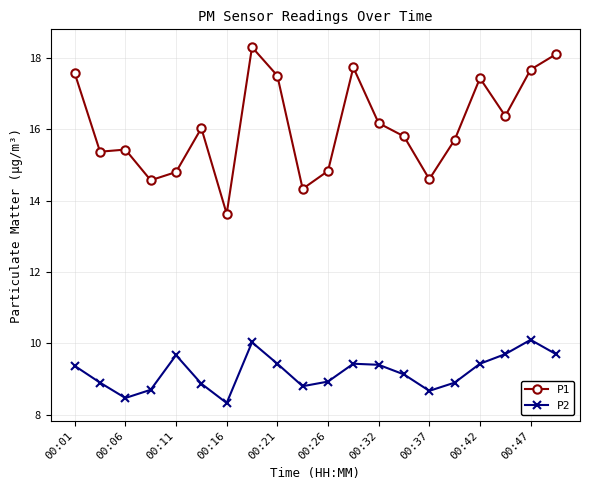

Rank the series by their maximum value, from lowest to highest.

P2, P1